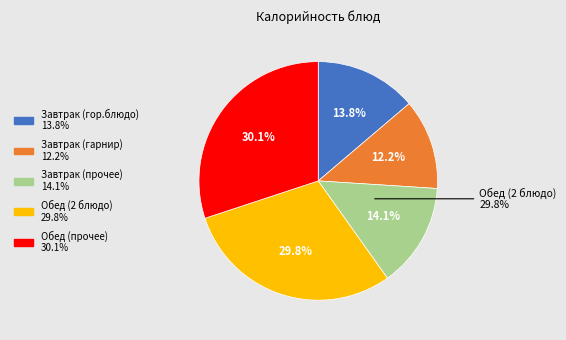

To the nearest percent, what percentage of the pie is Обед (2 блюдо)?

30%